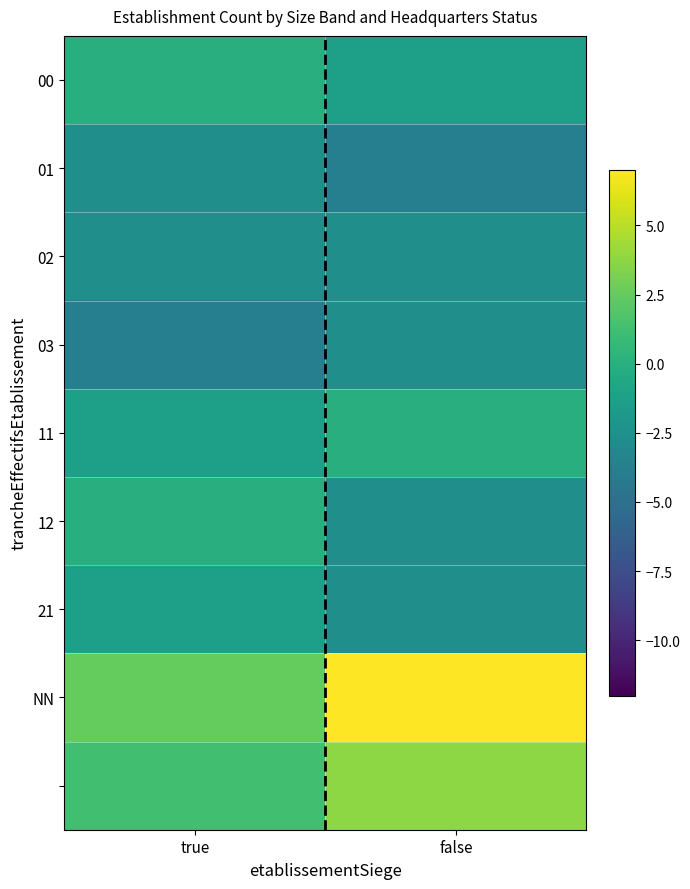

Which series has the largest range (max minus min)?

NN